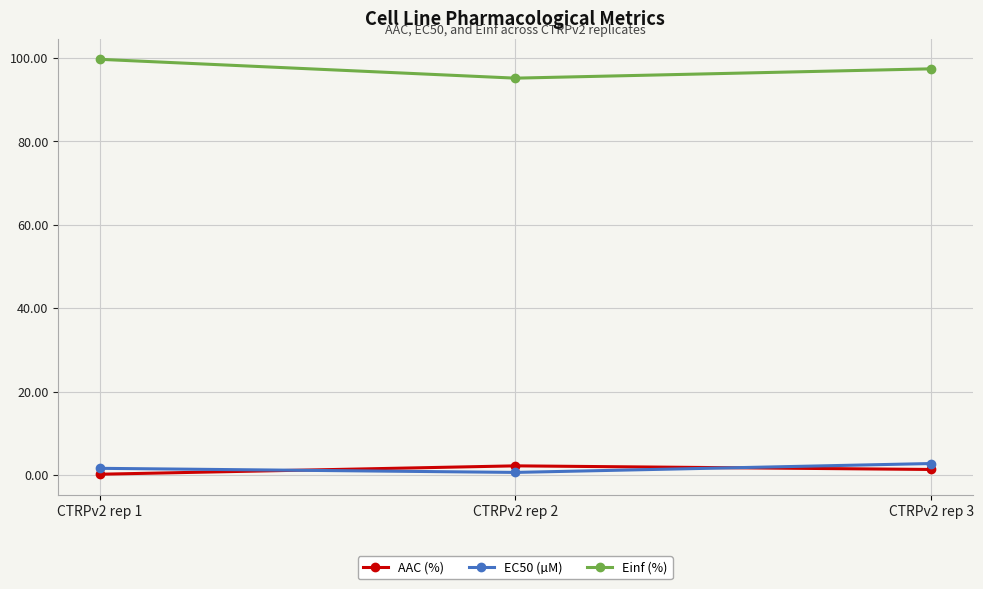

What is the value of the AAC (%) point at the 3rd from the left?

1.3